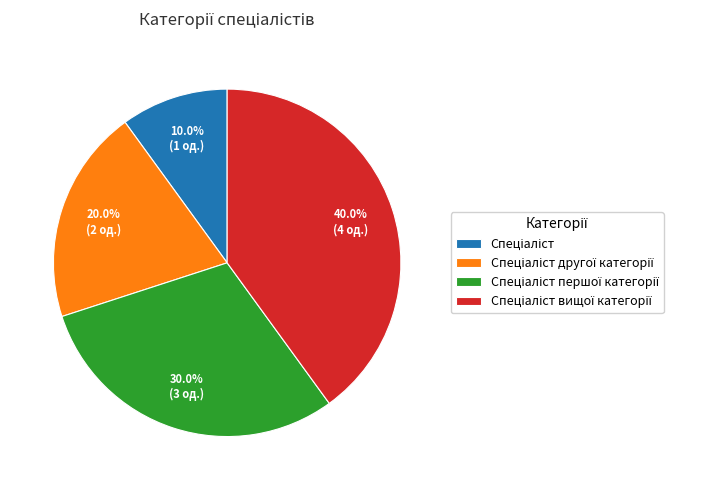

Is there a majority slice in this chart?

No